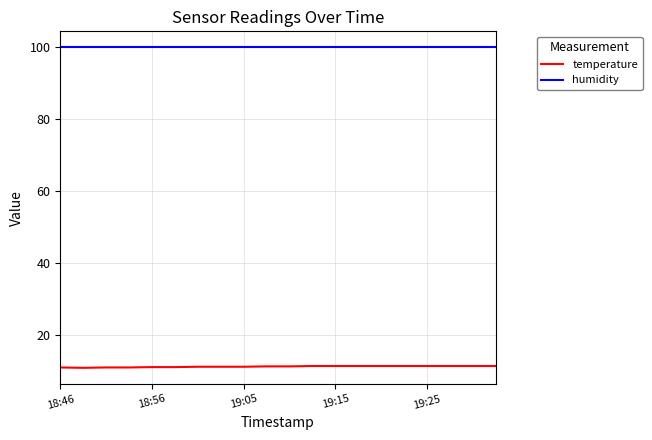

What is the greatest value displayed?

99.9